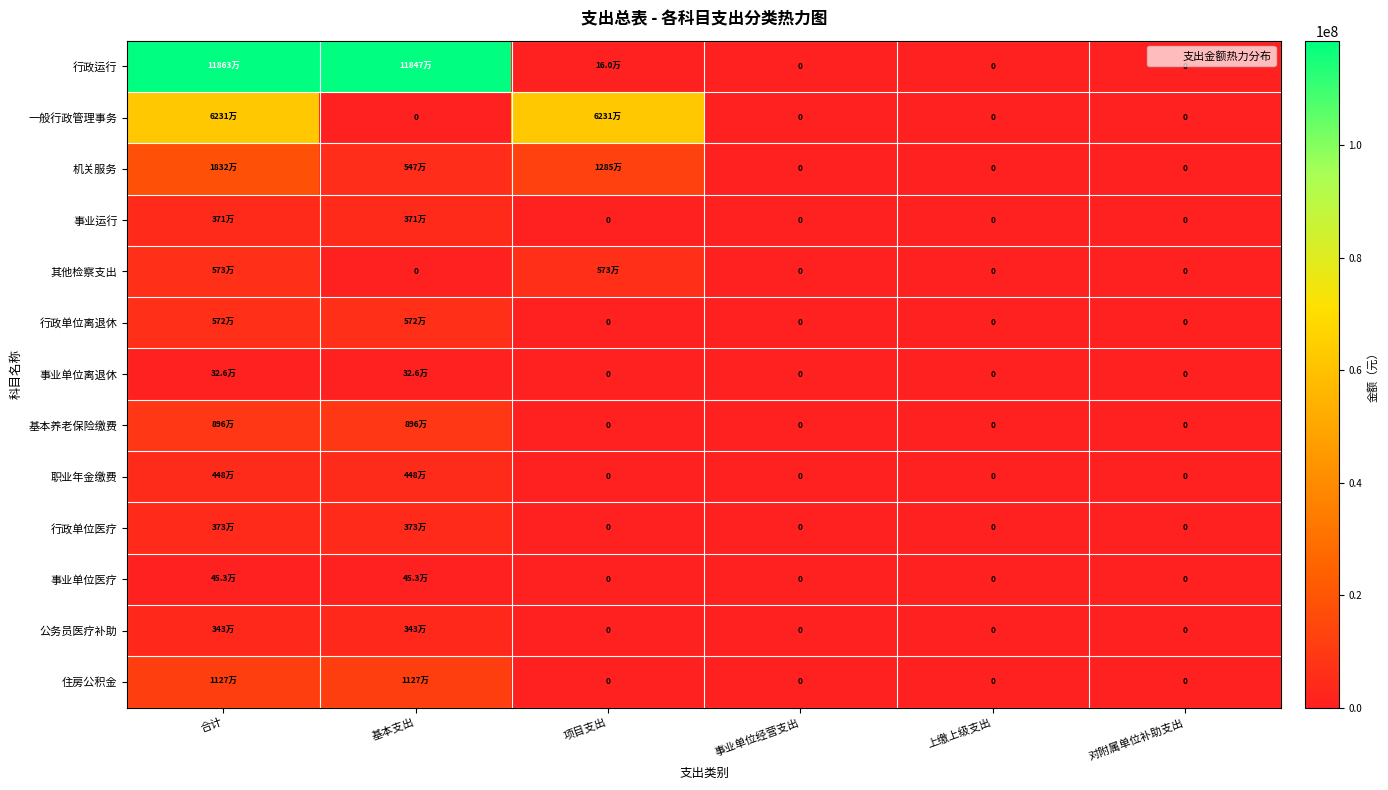

Which label corresponds to the largest value in the chart?

合计